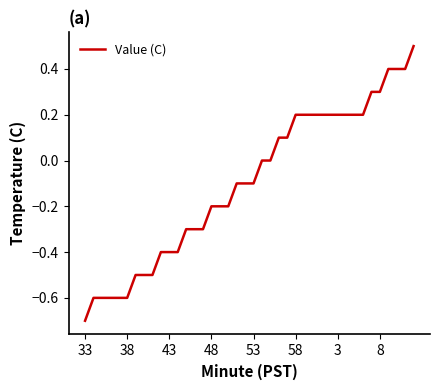

What is the greatest value displayed?

0.5